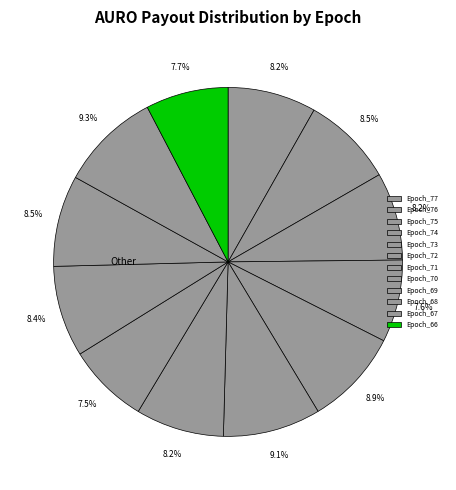

Rank the categories by value from lowest to highest.

Epoch_70, Epoch_74, Epoch_66, Epoch_75, Epoch_71, Epoch_77, Epoch_69, Epoch_68, Epoch_76, Epoch_73, Epoch_72, Epoch_67